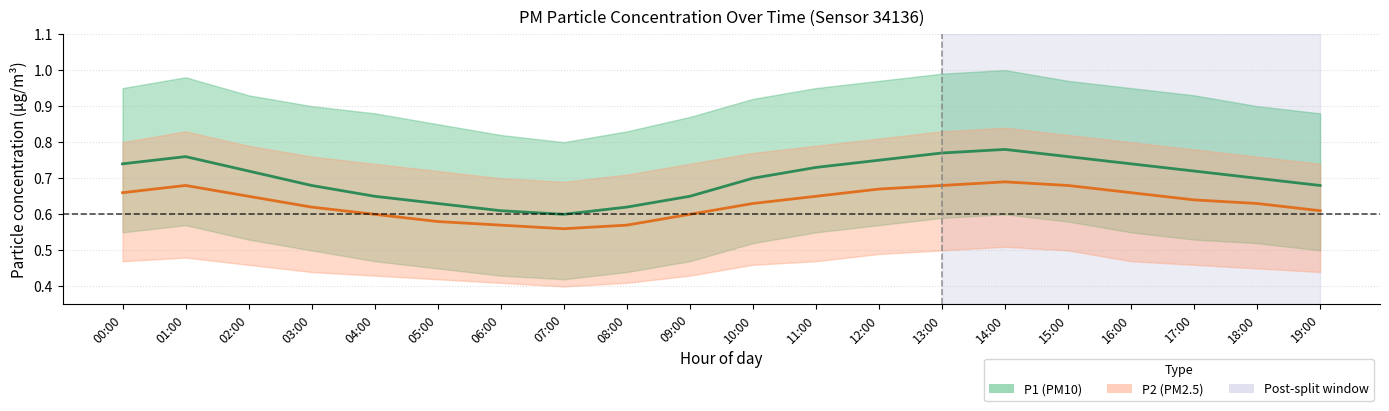

The value of P1 mean at 06:00 is 0.2. True or false?

False